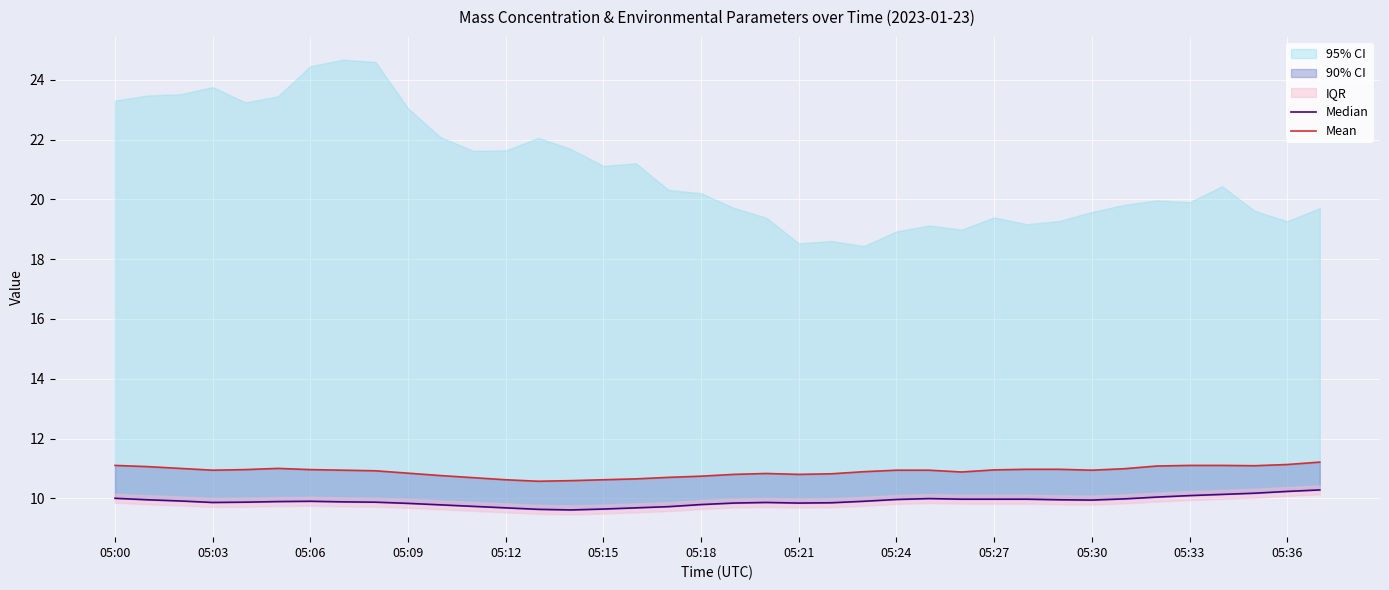

Where is Median nearest to the value 9?

14